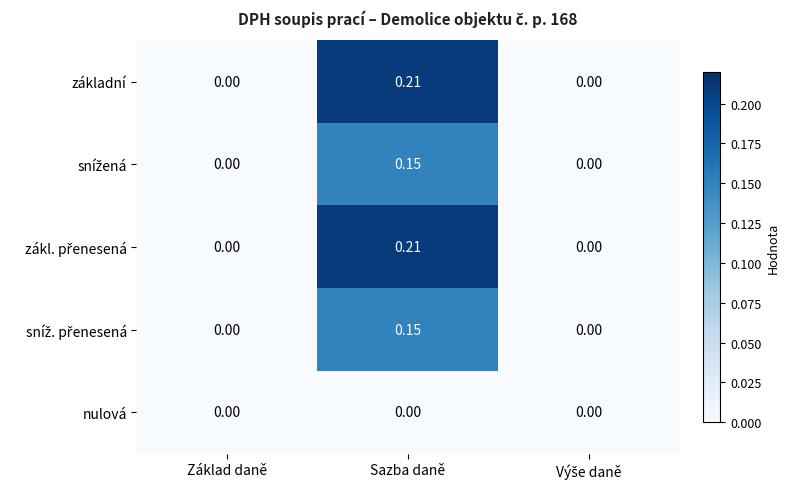

At which category is the sum across all series the highest?

Sazba daně